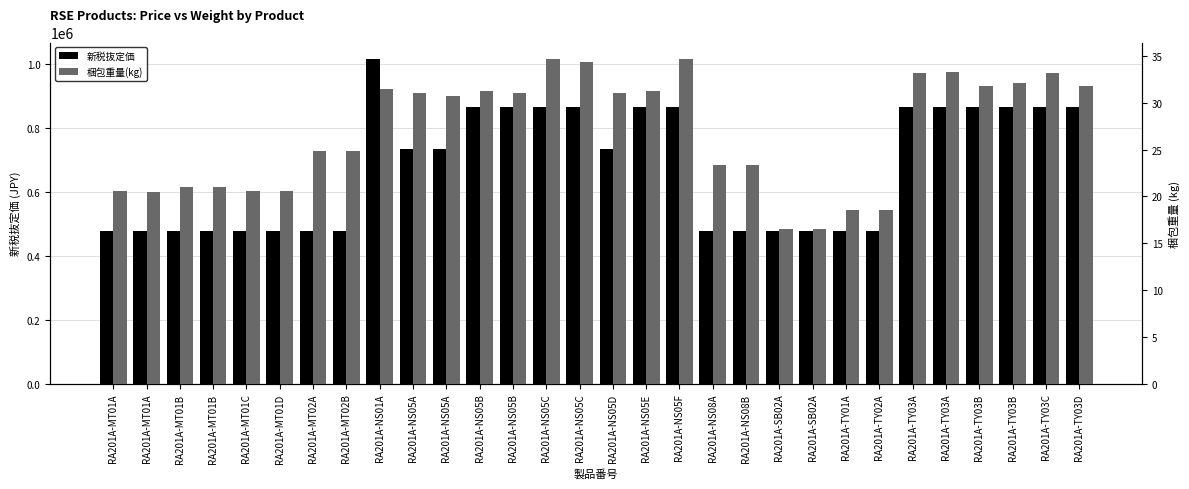

The 新税抜定価 series shows 734000.0 at RA201A-NS05A. True or false?

True